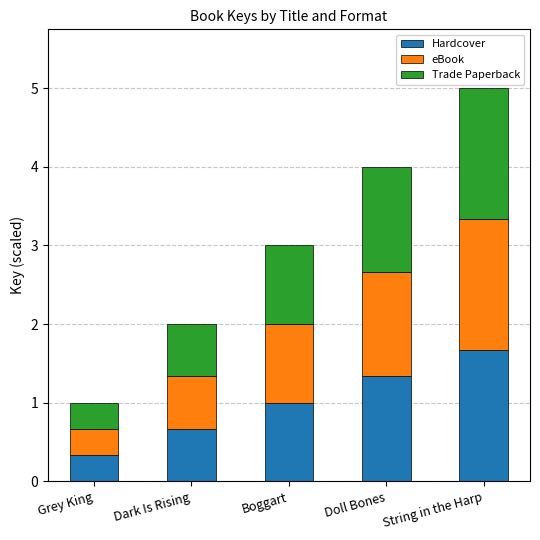

Are the bars grouped side by side (vs. stacked)?

No